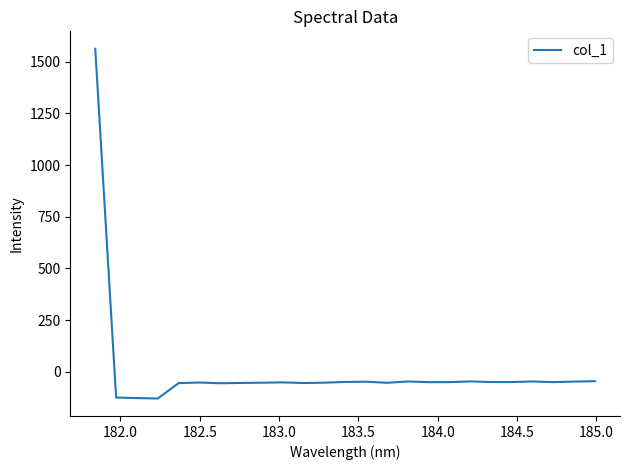

What is the maximum value shown in the chart?

1562.0